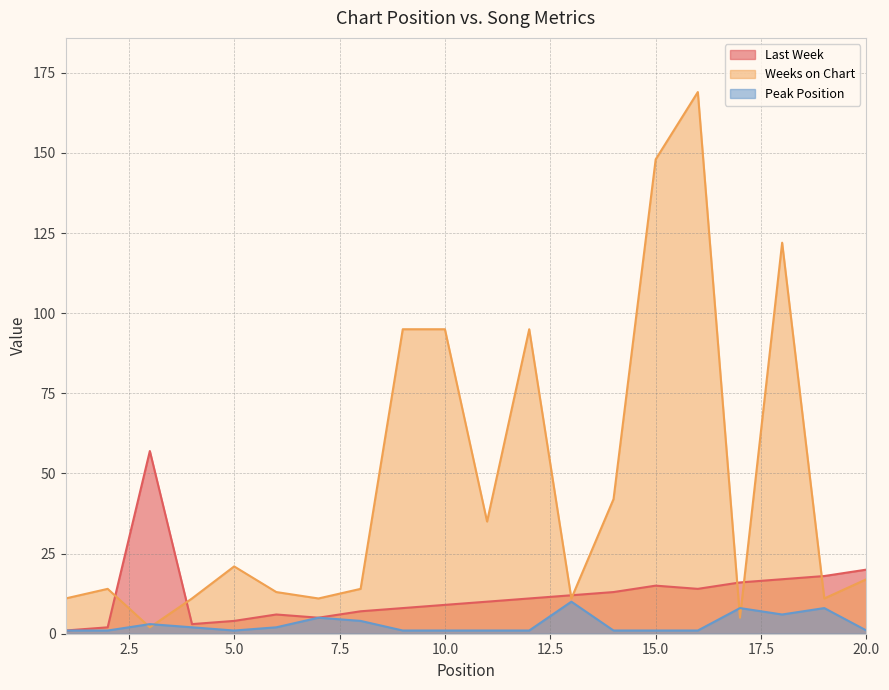

How many intersections are there between Last Week and Weeks on Chart?

7